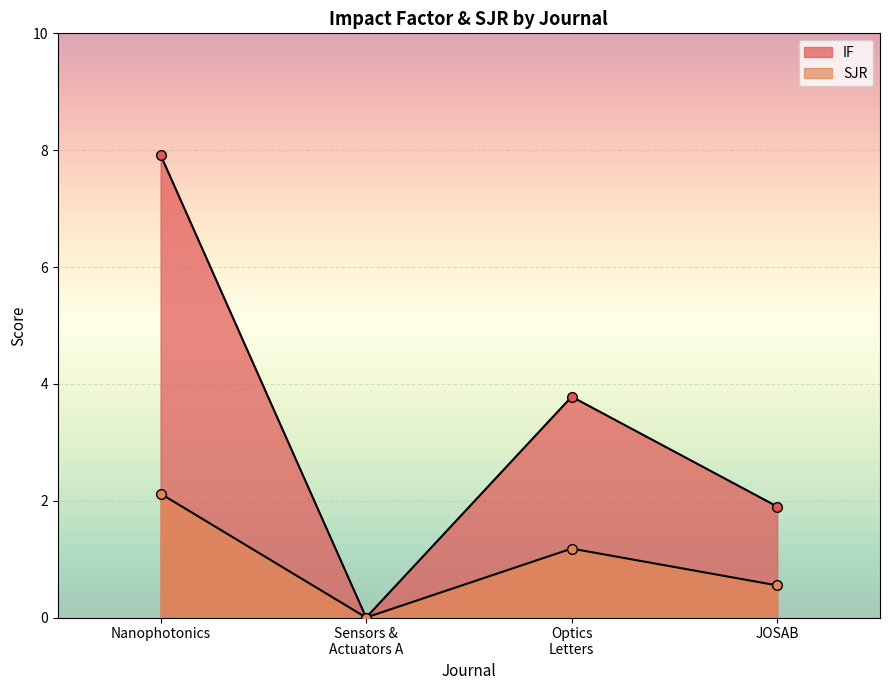

What position from the left is Nanophotonics?

1